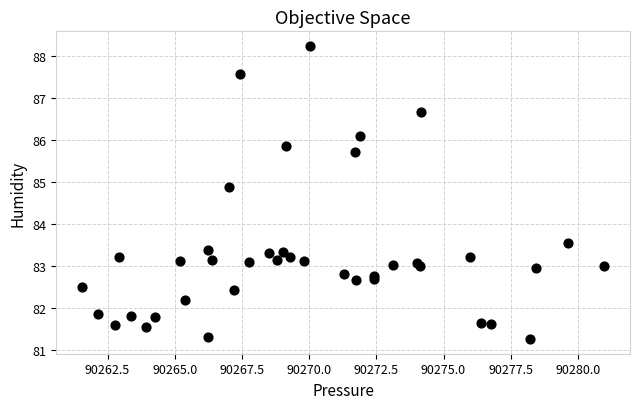

What Y value in the scatter plot is closest to 84?

83.5